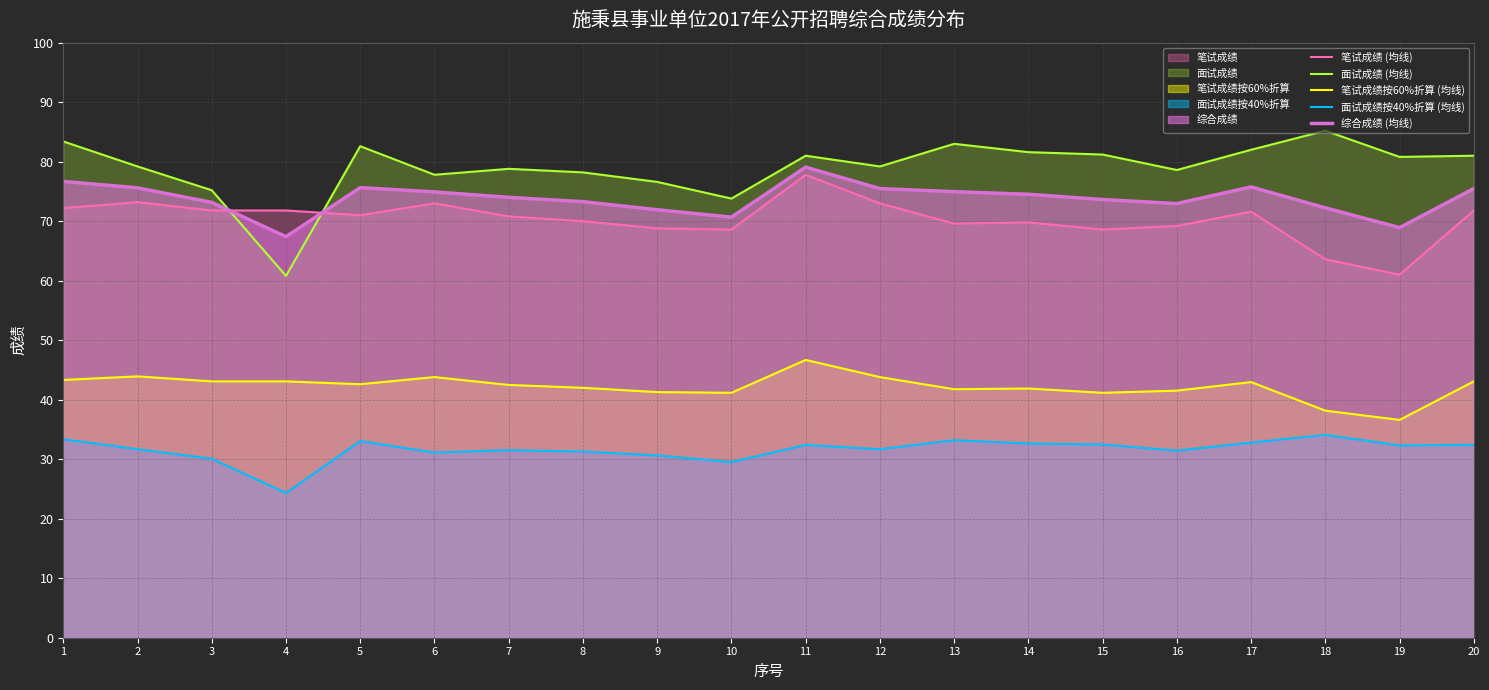

Which series has the largest range (max minus min)?

面试成绩 (均线)